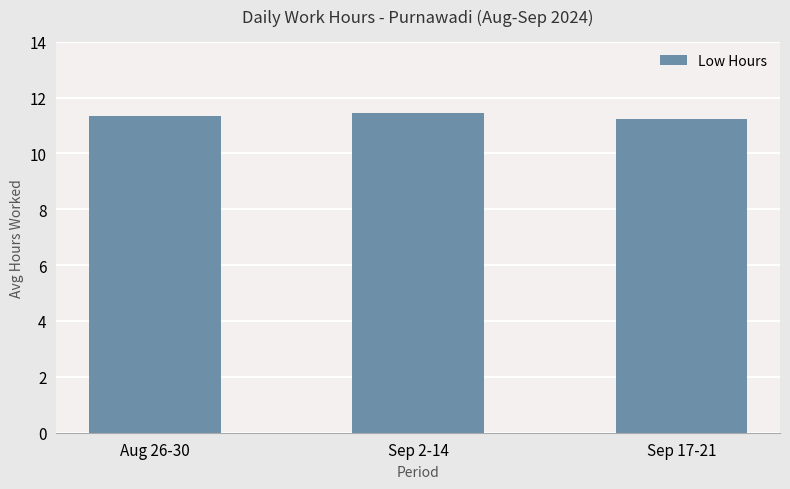

How many values are between 11 and 12?

3